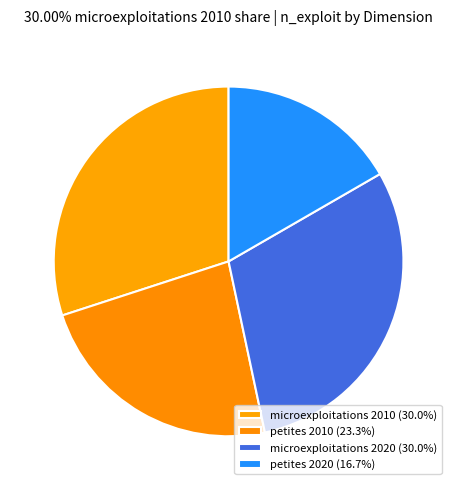

Is it true that microexploitations 2020 is 30% of the pie?

True